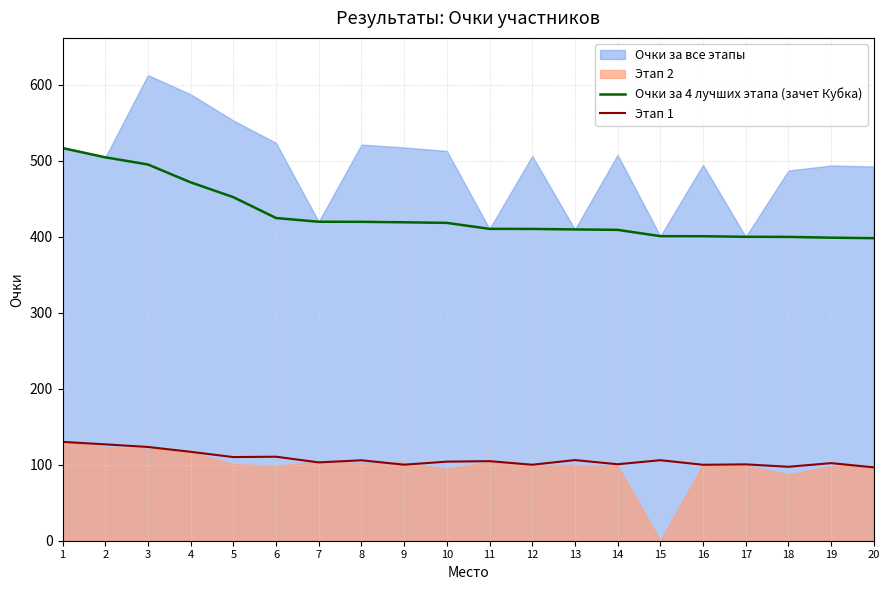

What is the difference between the Этап 1 values at 14 and 18?

3.3